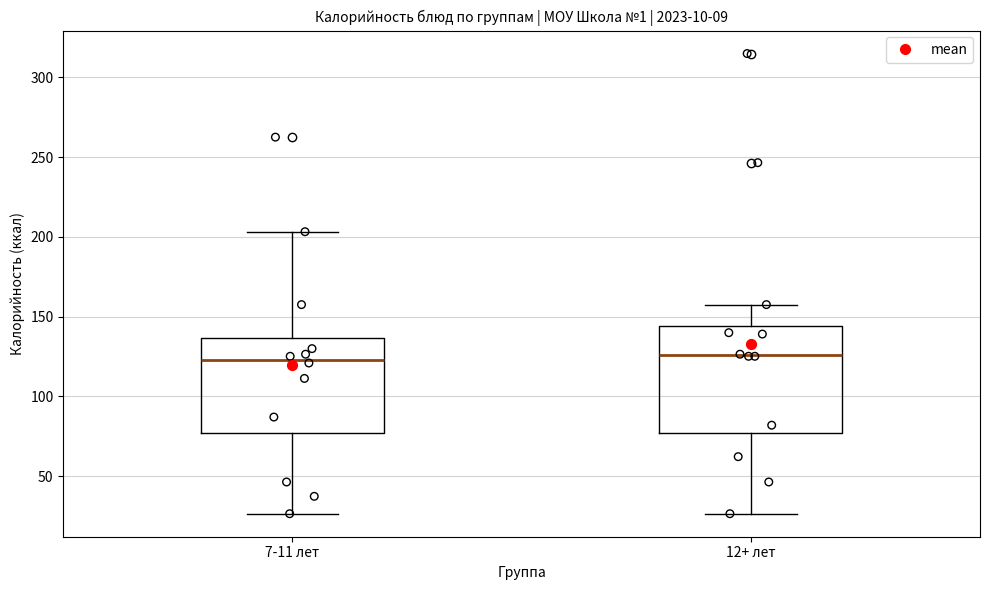

Reading left to right, read every box against the y-axis: the position of its median line, the range the box covers, and the ends of its whiskers. The values are not printed on the chart, so give them approximately, as read against the axis.

7-11 лет: median 125, box 75 to 135, whiskers 25 to 205
12+ лет: median 125, box 75 to 145, whiskers 25 to 160